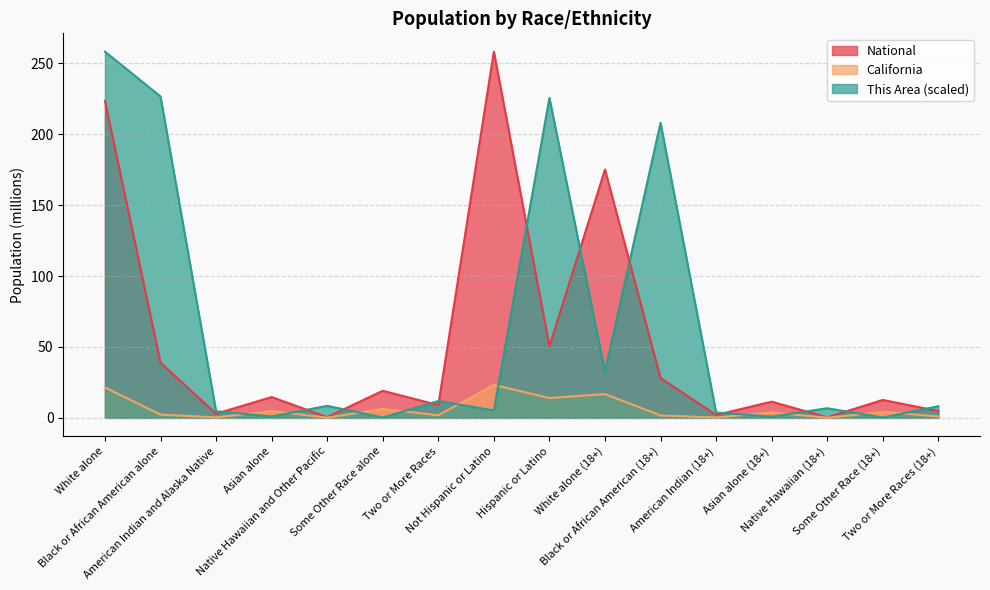

How many values in the National series are below 14?

8